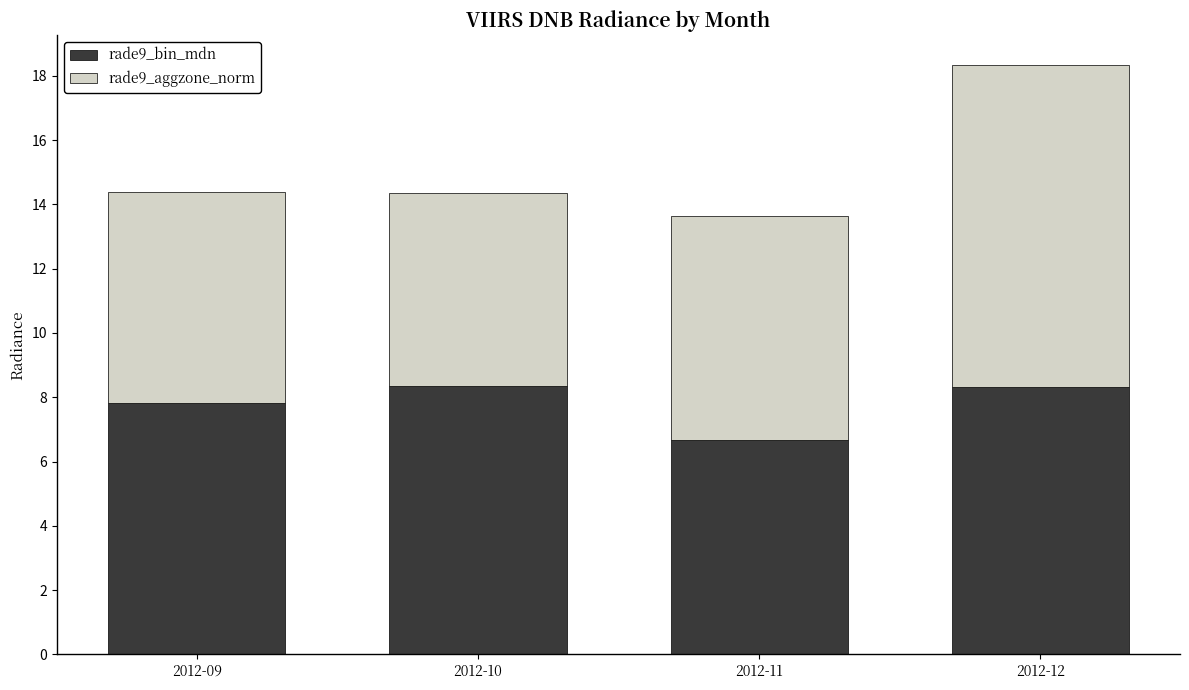

What is the difference between the maximum and minimum values in the rade9_bin_mdn series?

1.7